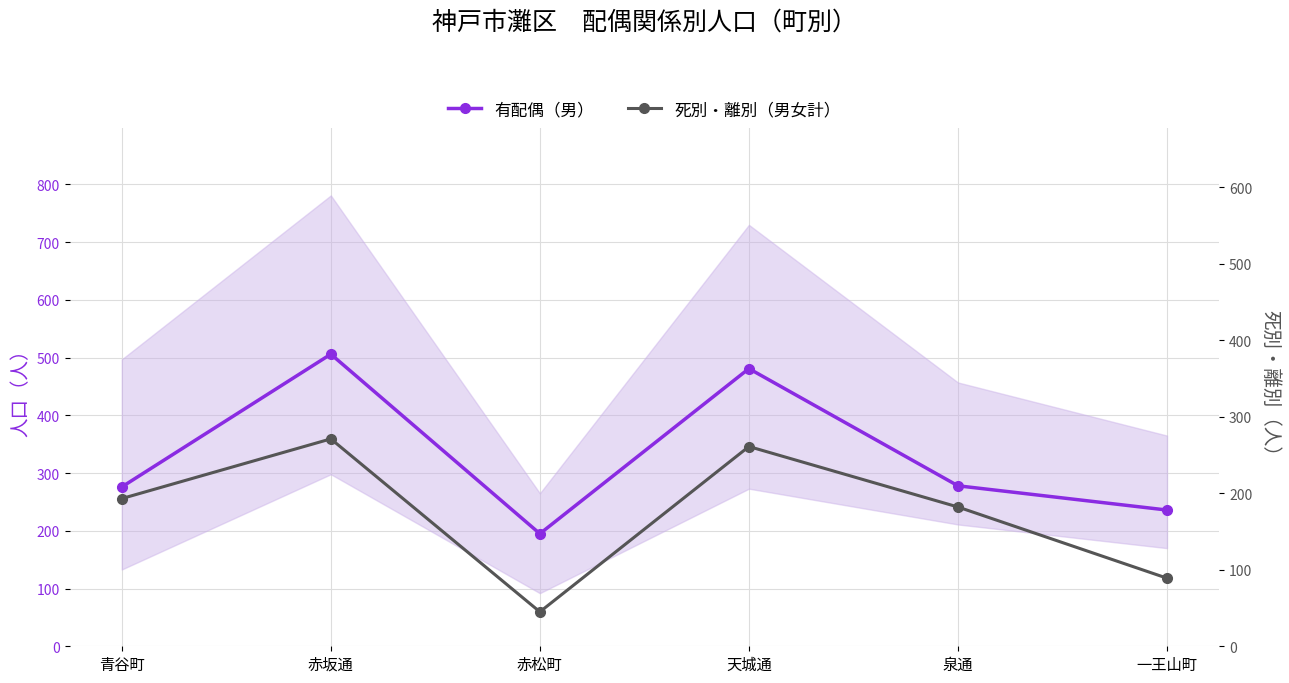

How many series are shown in this chart?

2